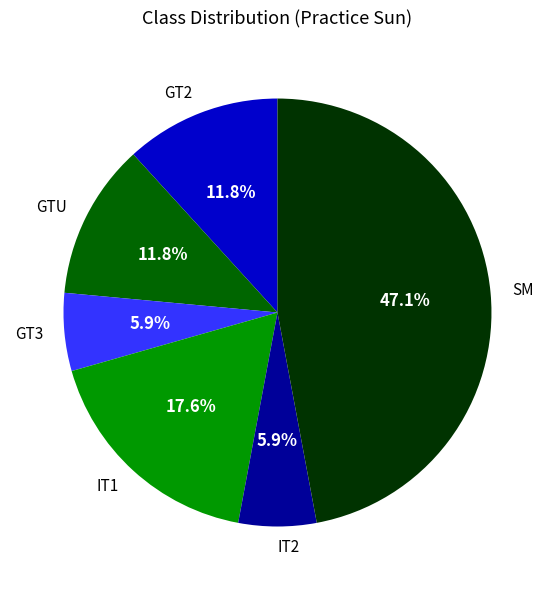

Which category has the biggest portion of the pie?

SM